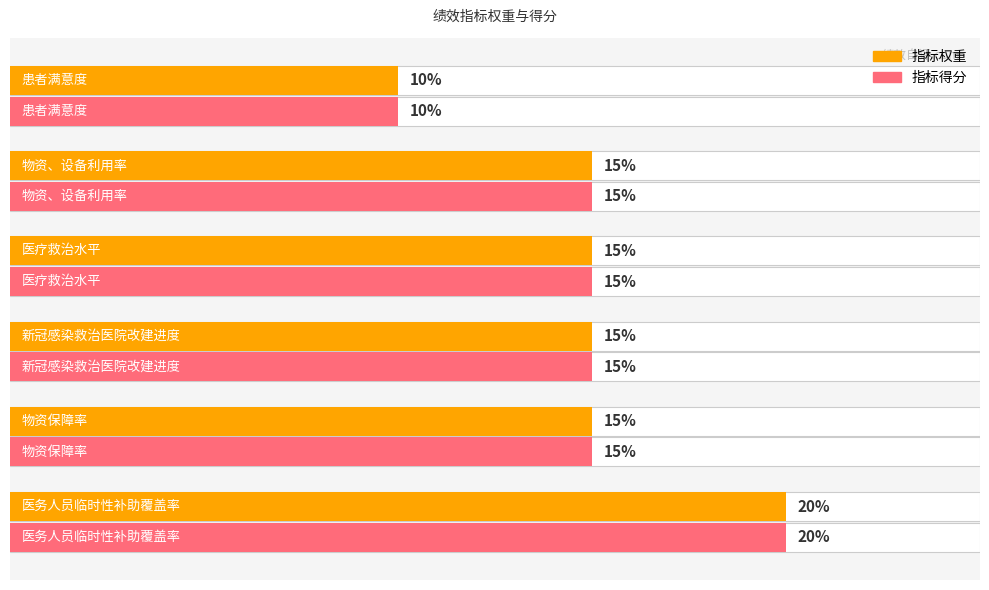

What is the average value of the 指标得分 series?

15